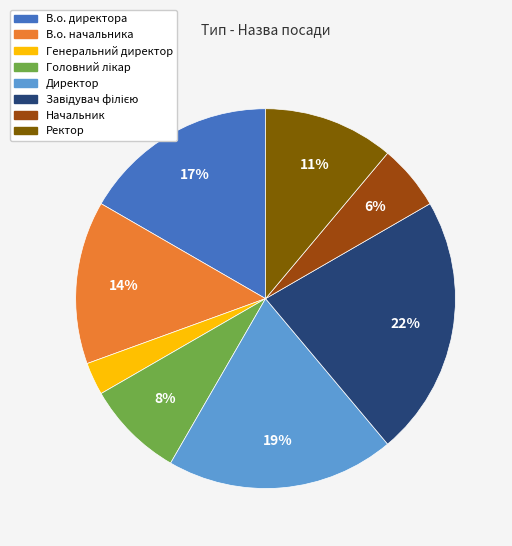

How many segments does this pie chart have?

8